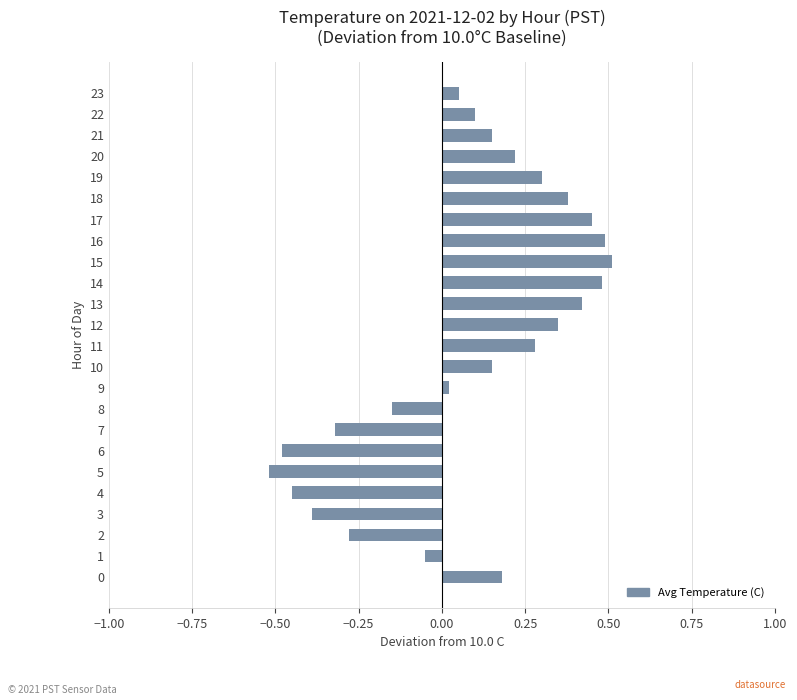

How many values are above zero?

16